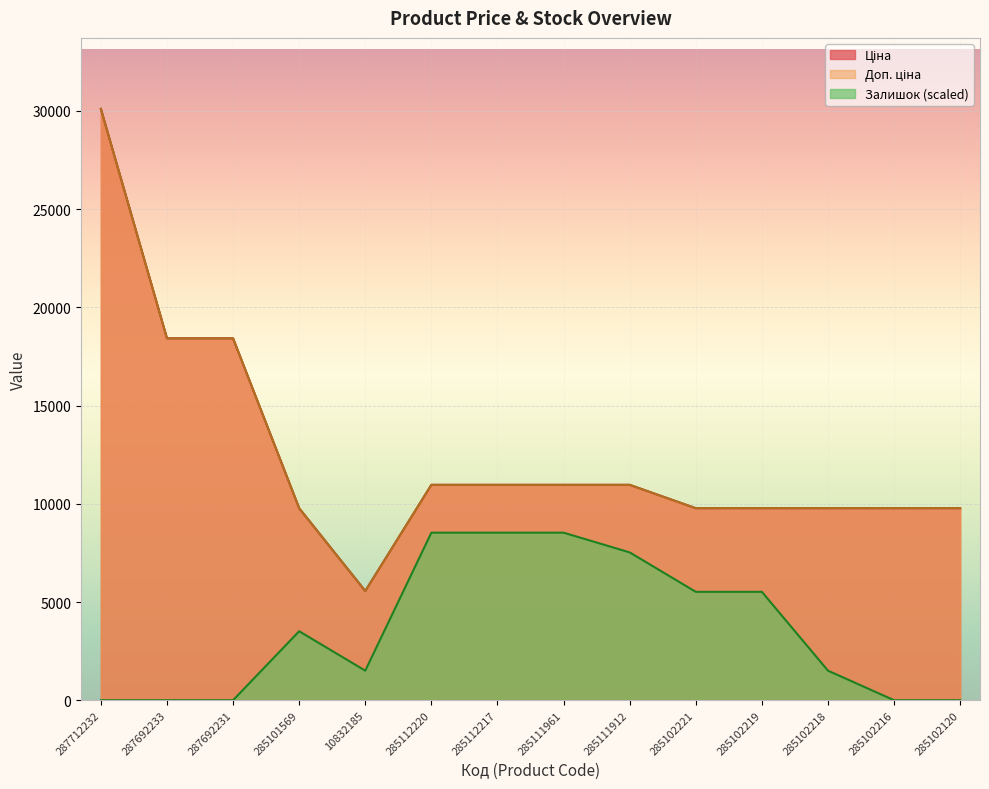

How many lines are shown in the chart?

3